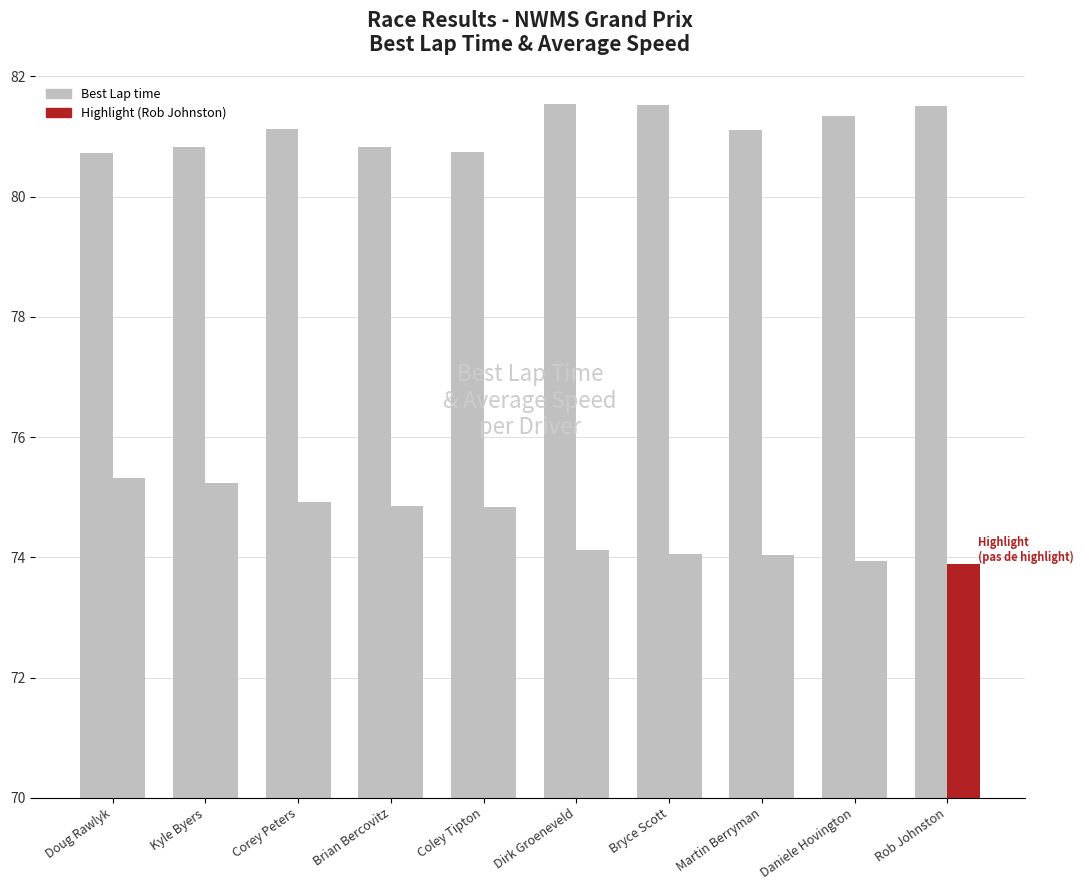

What is the difference between the Best Lap time values at Brian Bercovitz and Rob Johnston?

0.7